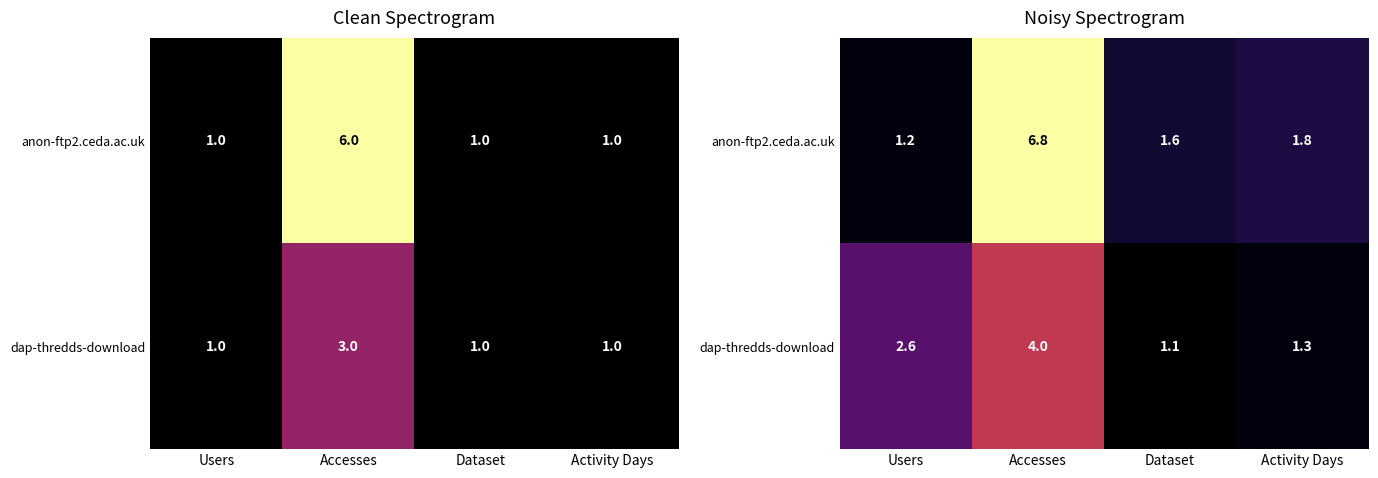

What is the difference between the anon-ftp2.ceda.ac.uk values at Users and Accesses?

5.6